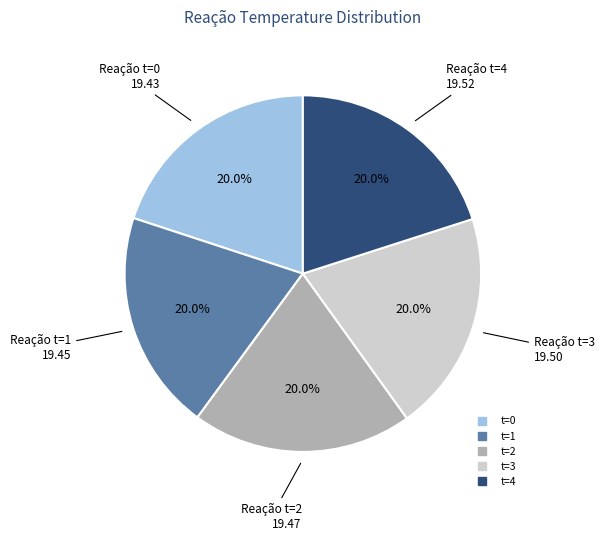

Is there any slice that represents more than half of the pie?

No